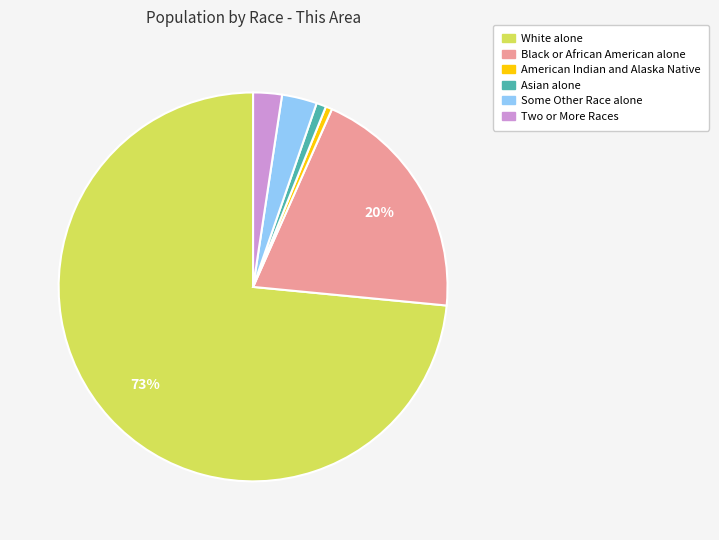

Does Black or African American alone represent more than half of the total?

No